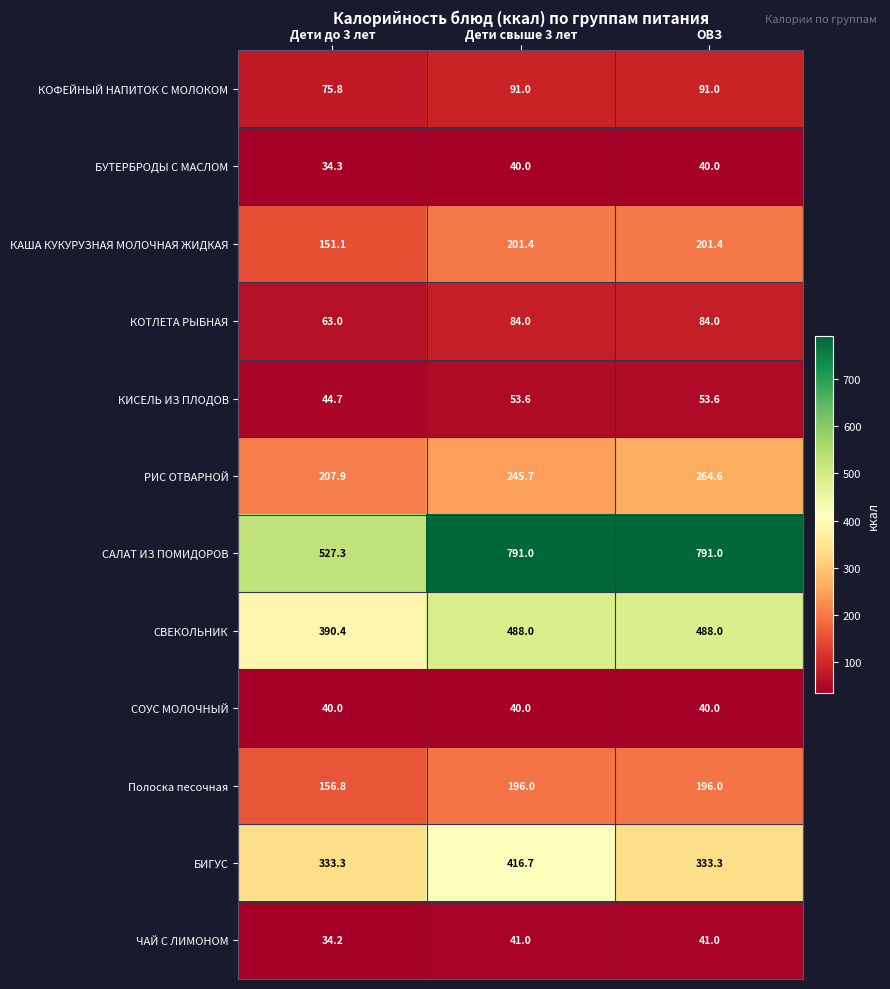

What is the total value across all series at ОВЗ?

2623.9